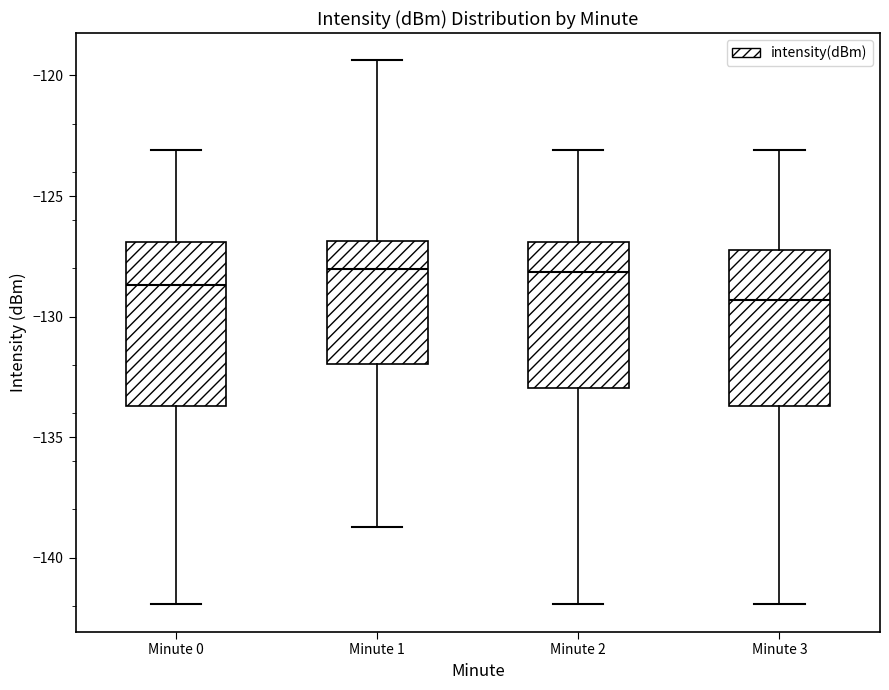

Reading left to right, read every box against the y-axis: the position of its median line, the range the box covers, and the ends of its whiskers. The values are not printed on the chart, so give them approximately, as read against the axis.

Minute 0: median -128.5, box -133.5 to -127.0, whiskers -142.0 to -123.0
Minute 1: median -128.0, box -132.0 to -127.0, whiskers -138.5 to -119.5
Minute 2: median -128.0, box -133.0 to -127.0, whiskers -142.0 to -123.0
Minute 3: median -129.5, box -133.5 to -127.0, whiskers -142.0 to -123.0